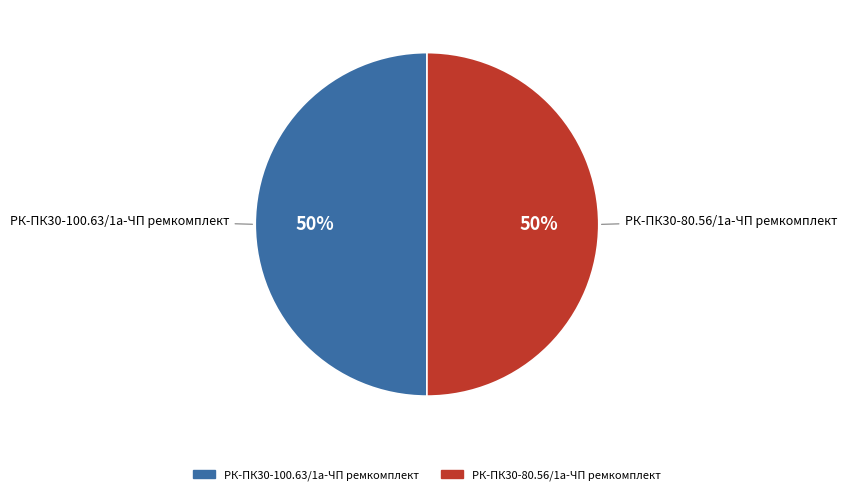

Combined, do РК-ПК30-100.63/1а-ЧП ремкомплект and РК-ПК30-80.56/1а-ЧП ремкомплект account for over 50%?

Yes